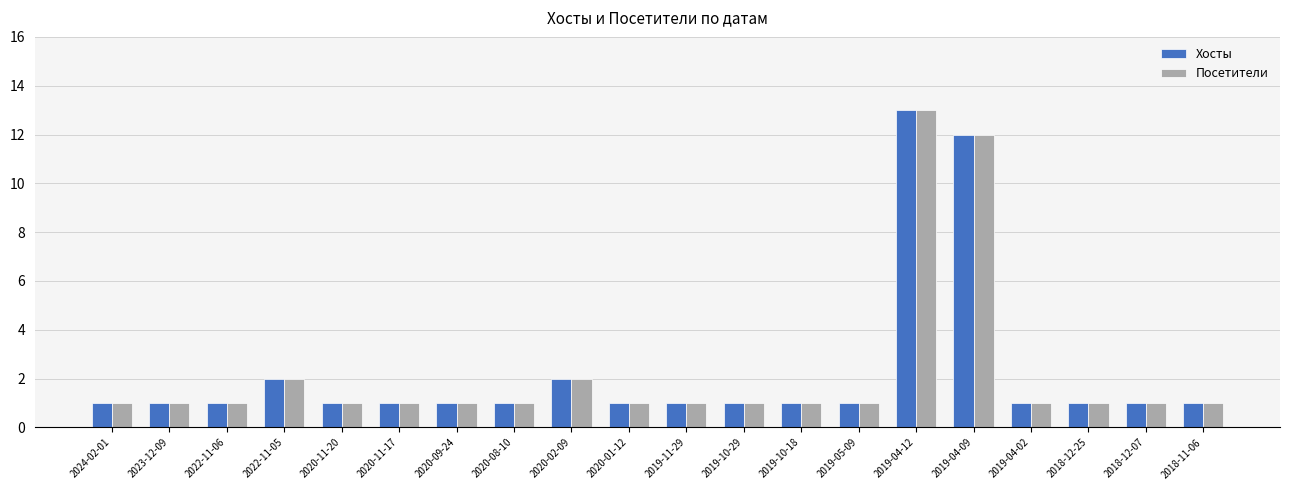

True or false: Хосты has a value of 1 at 2019-05-09.

True